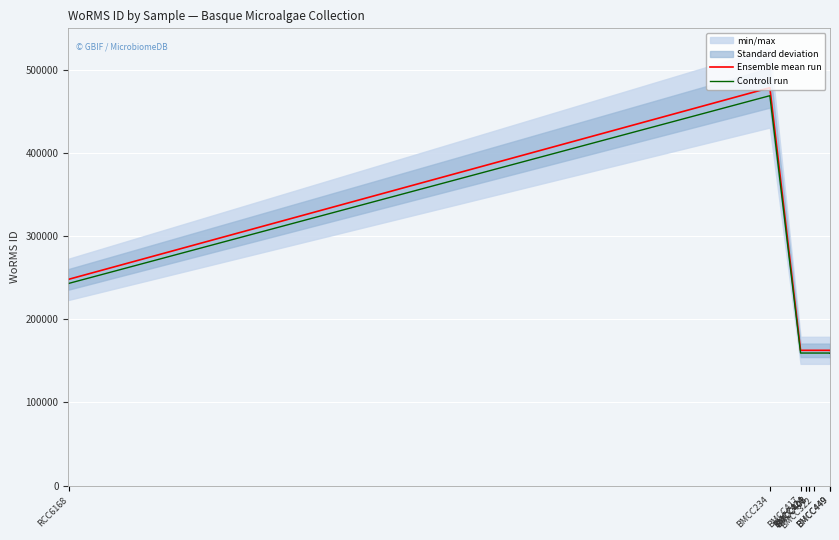

In Ensemble mean run, how many points are higher than both neighbors (excluding endpoints)?

1